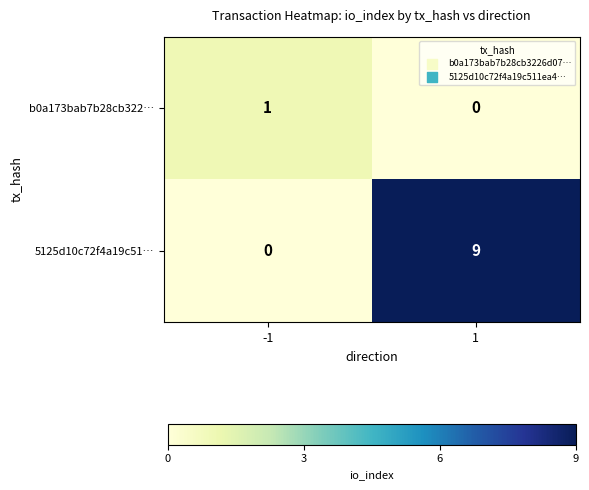

True or false: b0a173bab7b28cb322… has a value of 1 at 1.

False